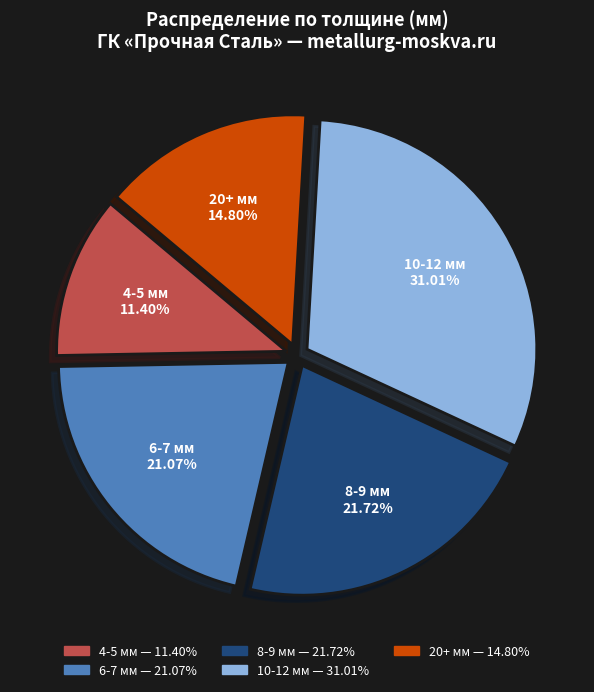

Is there a majority slice in this chart?

No